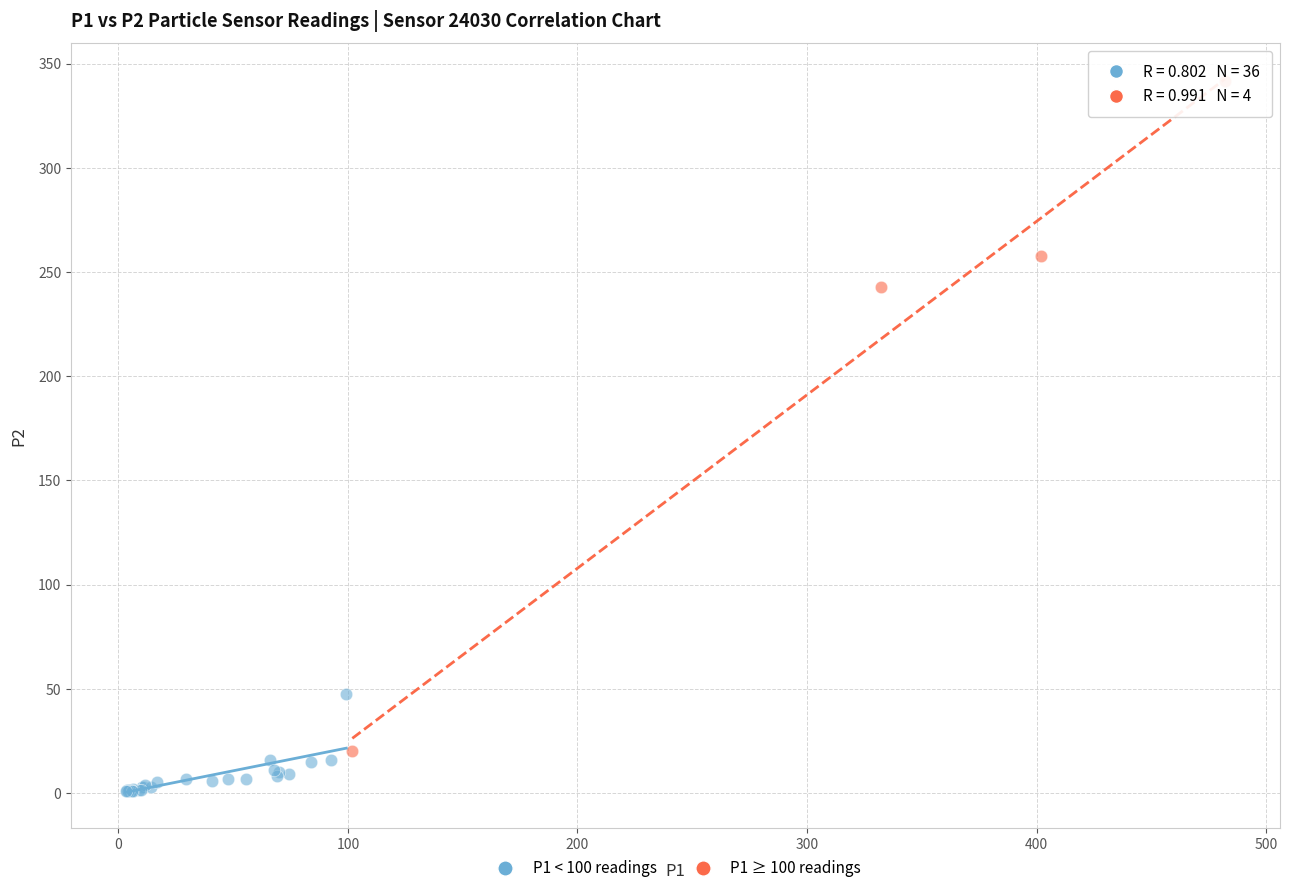

Which series reaches the maximum Y coordinate?

P1 ≥ 100 readings